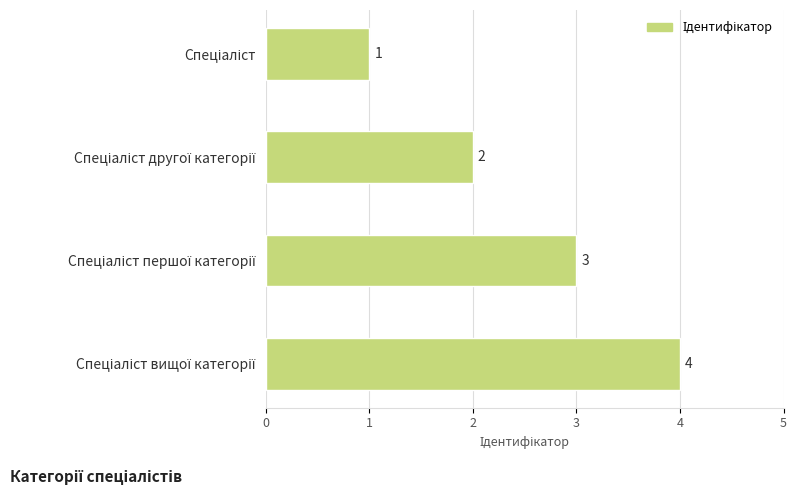

How many data points does each series have?

4